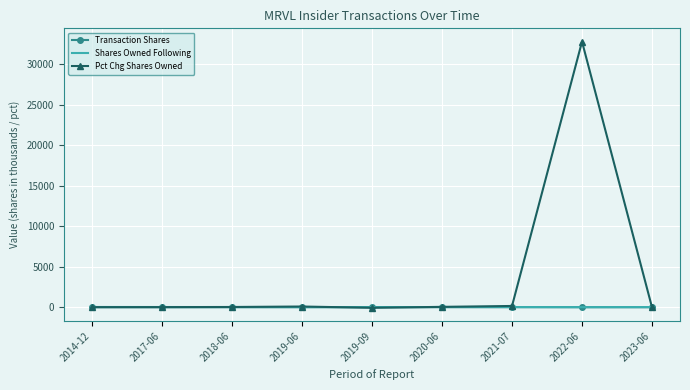

Which series has the largest total across all categories?

Pct Chg Shares Owned